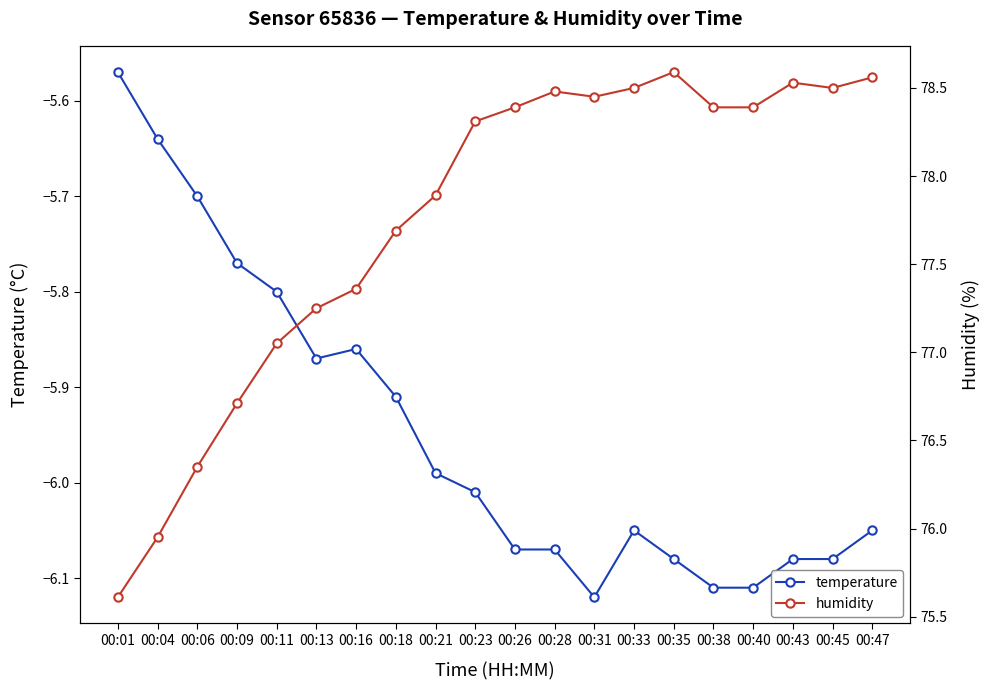

What is the difference between the humidity values at 00:18 and 00:11?

0.6